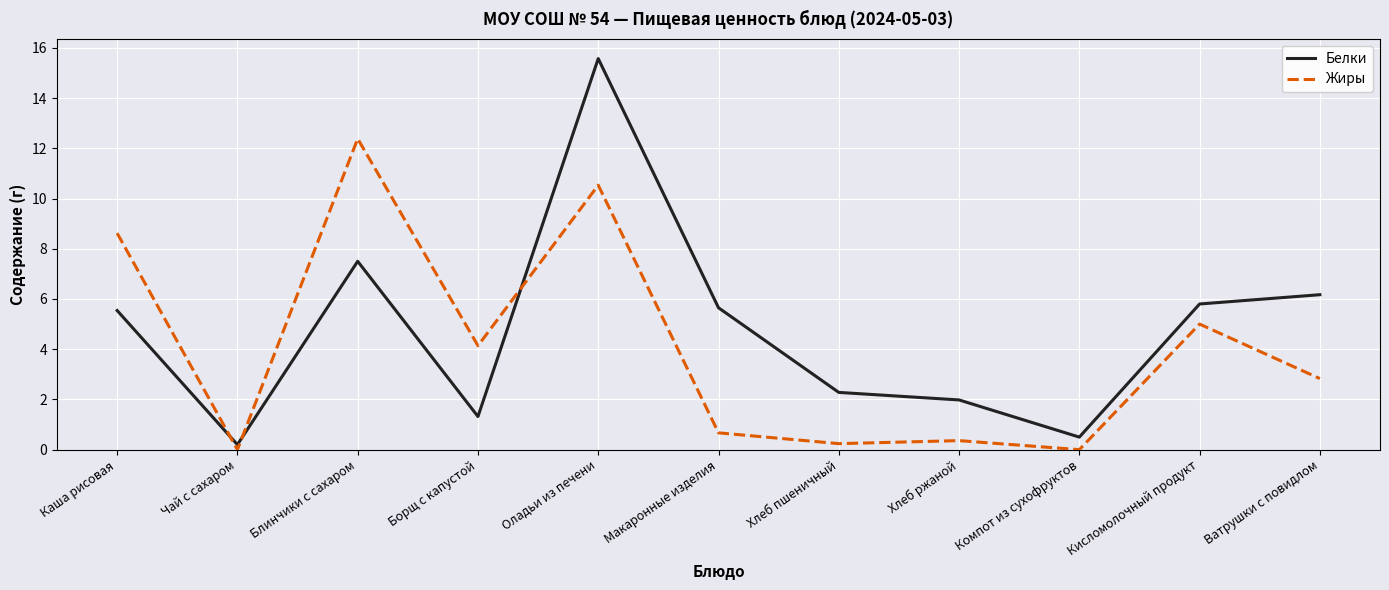

What is the sum of the Белки values at Чай с сахаром and Кисломолочный продукт?

6.0